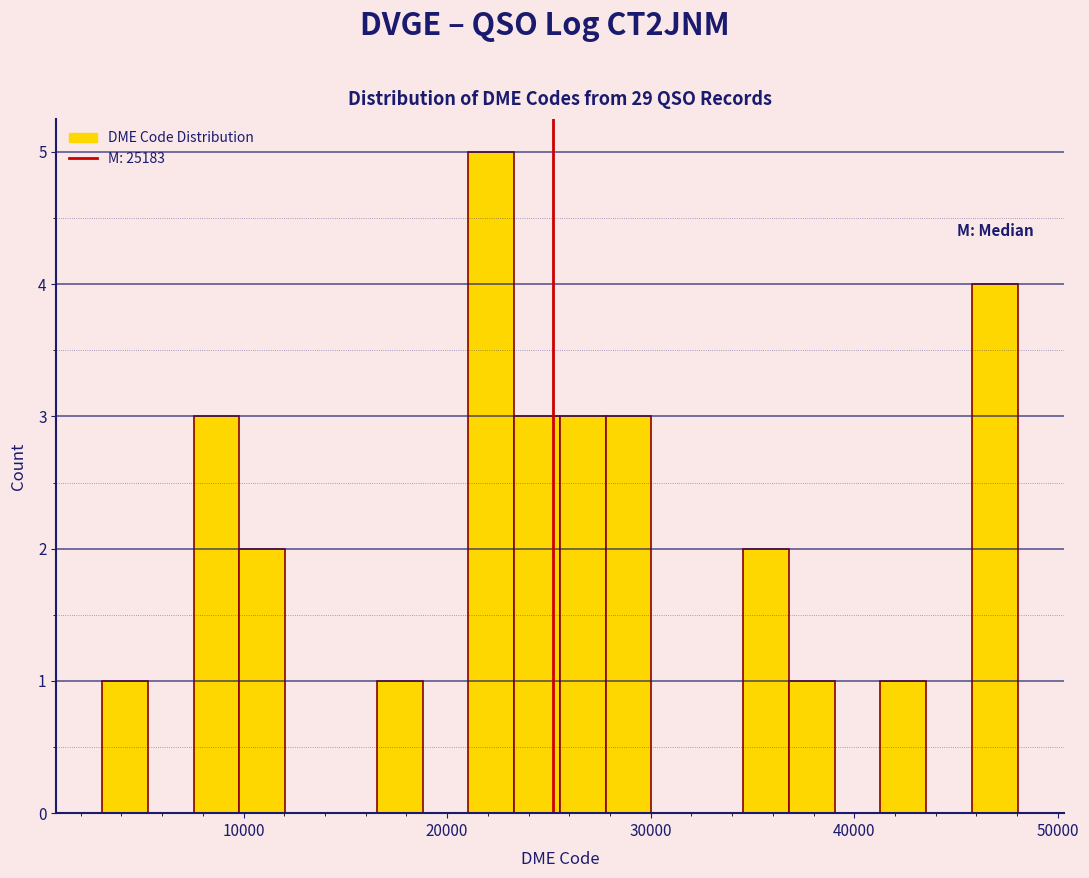

Read against the x-axis, roughly where is the centre of the tallest bar?

22000